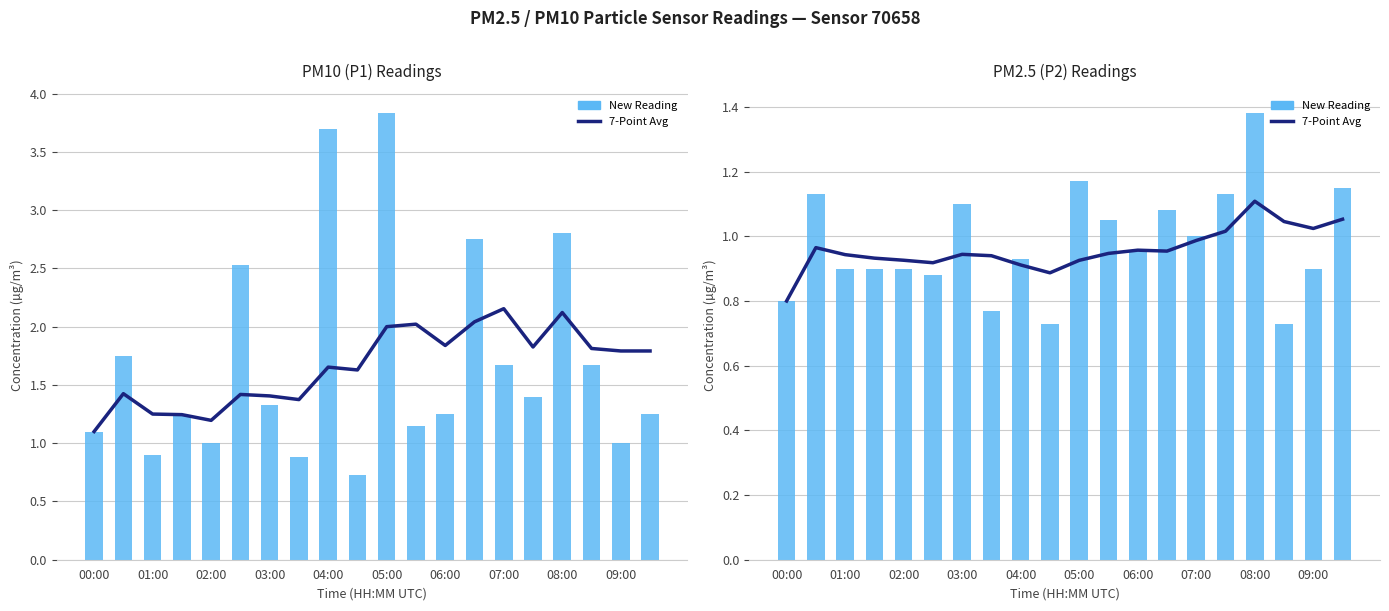

True or false: New Reading has a value of 1.1 at 11.

True